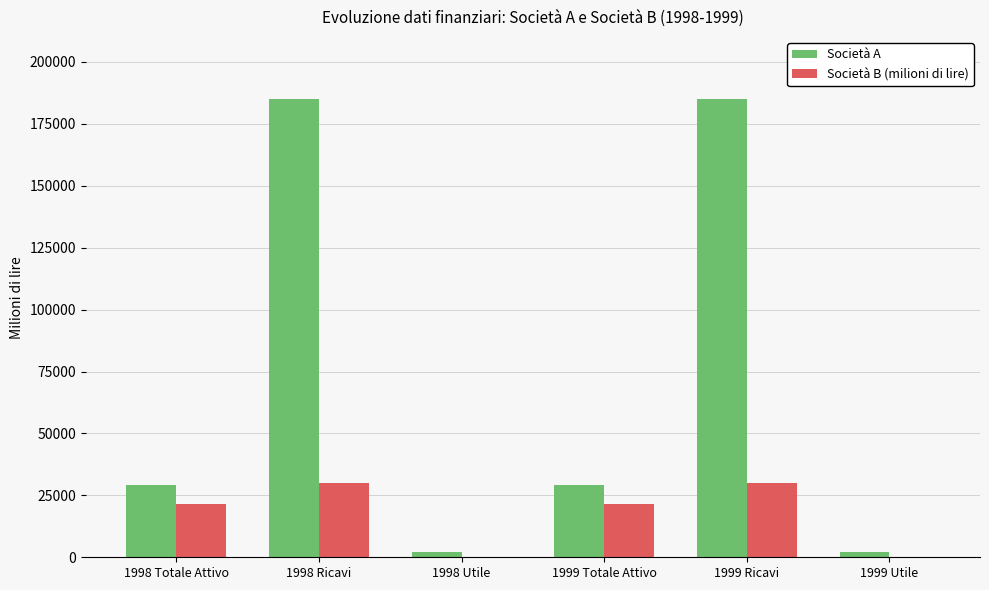

What is the spread (max minus min) of values at 1998 Utile?

1900